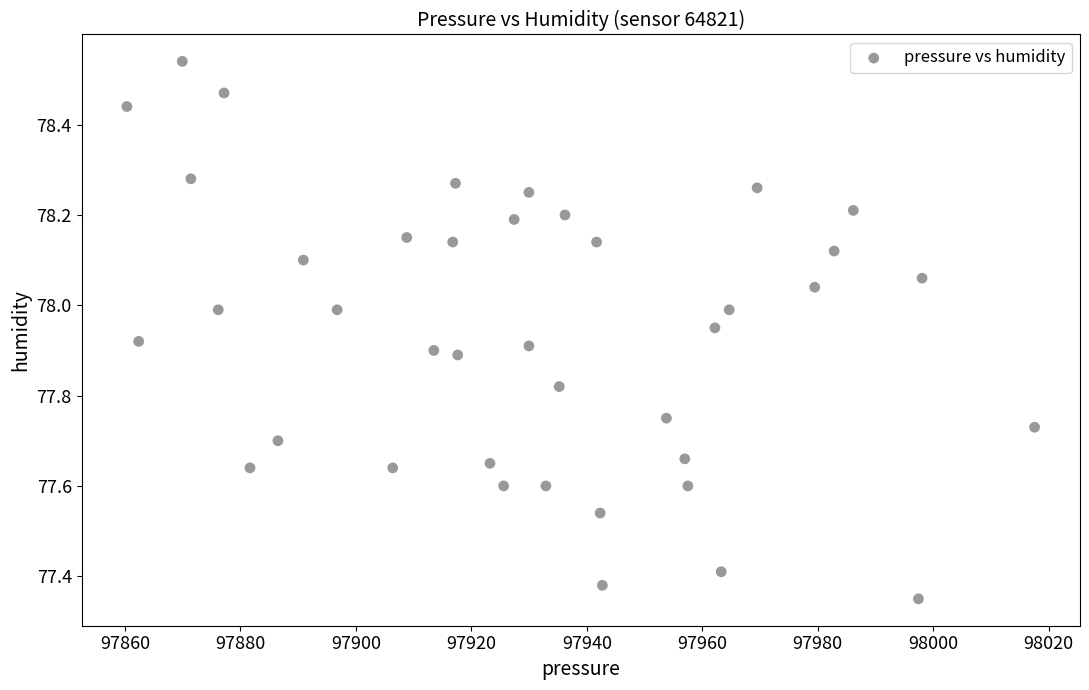

What is the range of Y values (max minus min)?

1.2